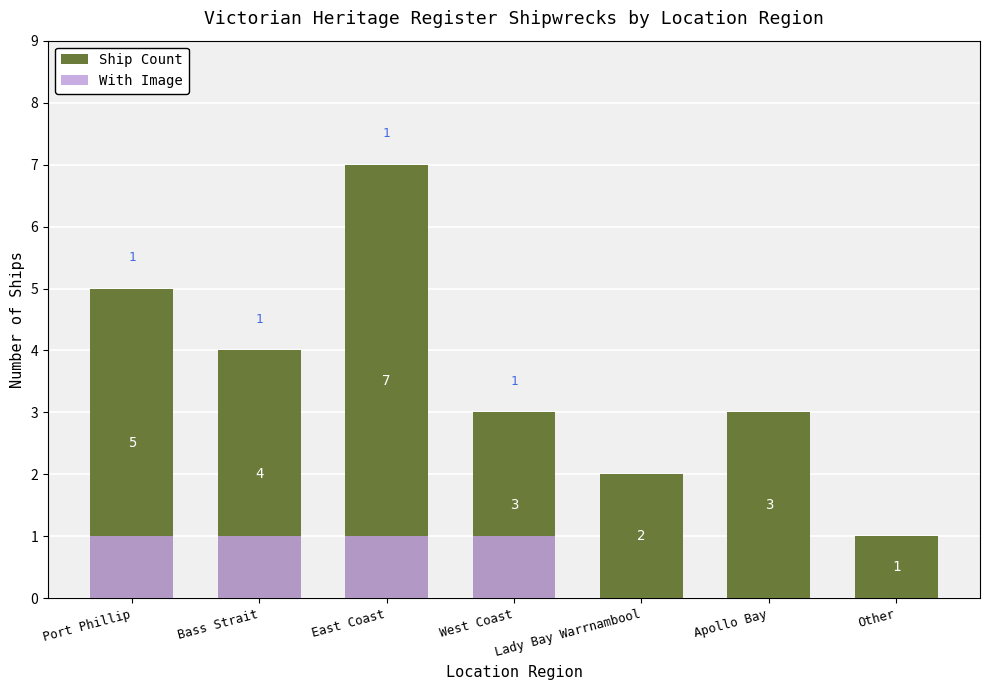

What is the total value across all series at Other?

1